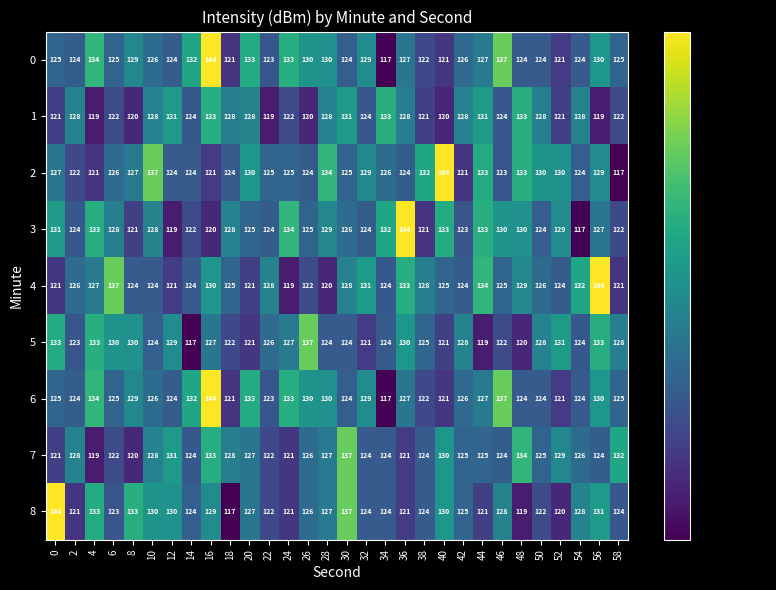

Is it true that 7 equals 217 at 48?

False